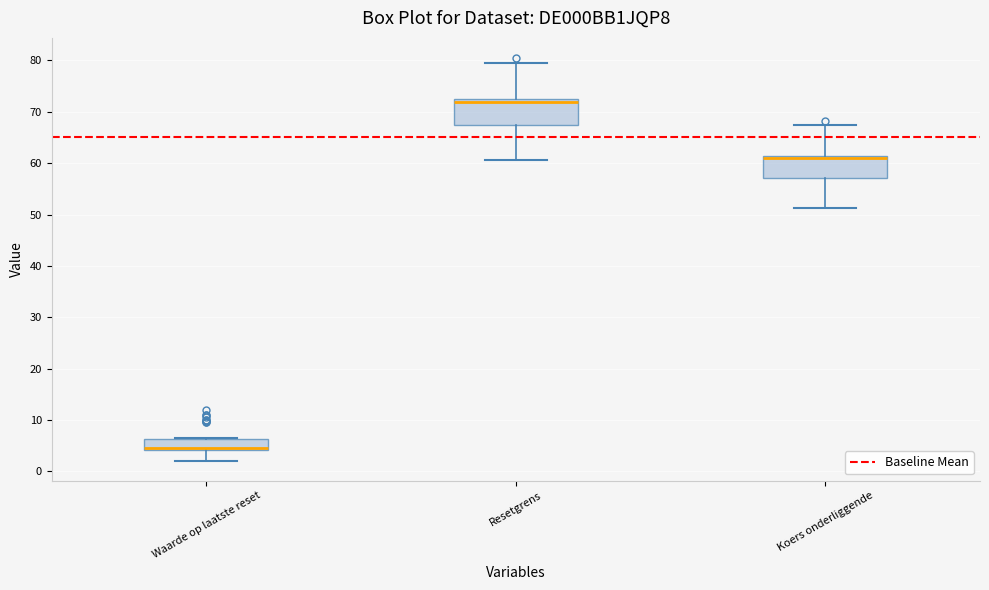

Where does the median line of the box for Resetgrens sit on the y-axis? The values are not printed on the chart, so give them approximately, as read against the axis.

72